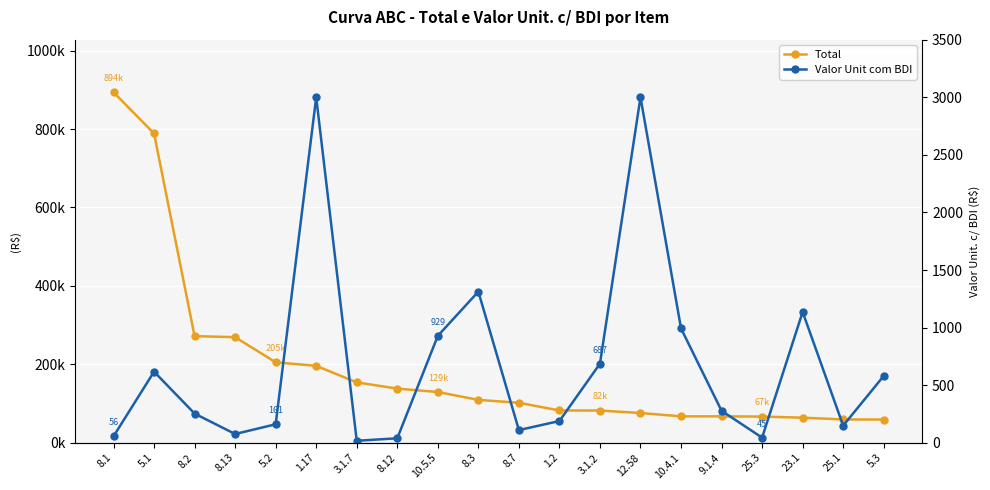

Which series has the largest total across all categories?

Total